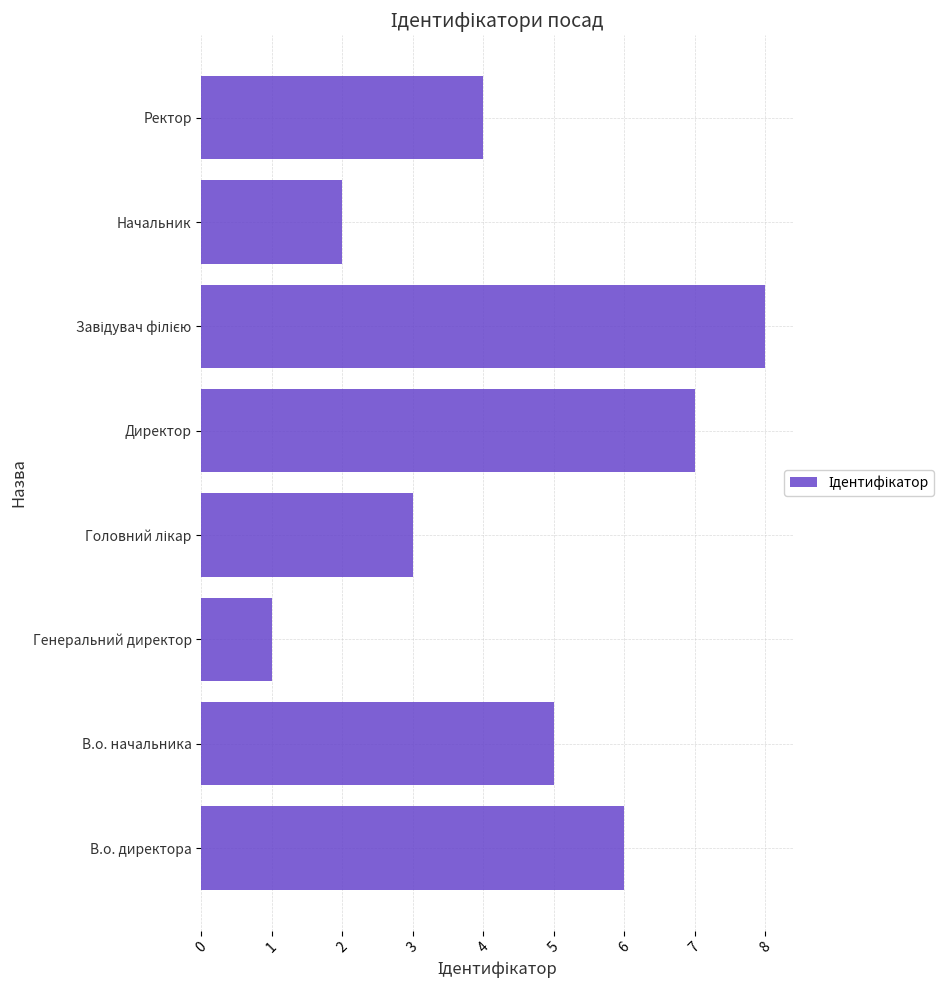

What is the sum of all values?

36